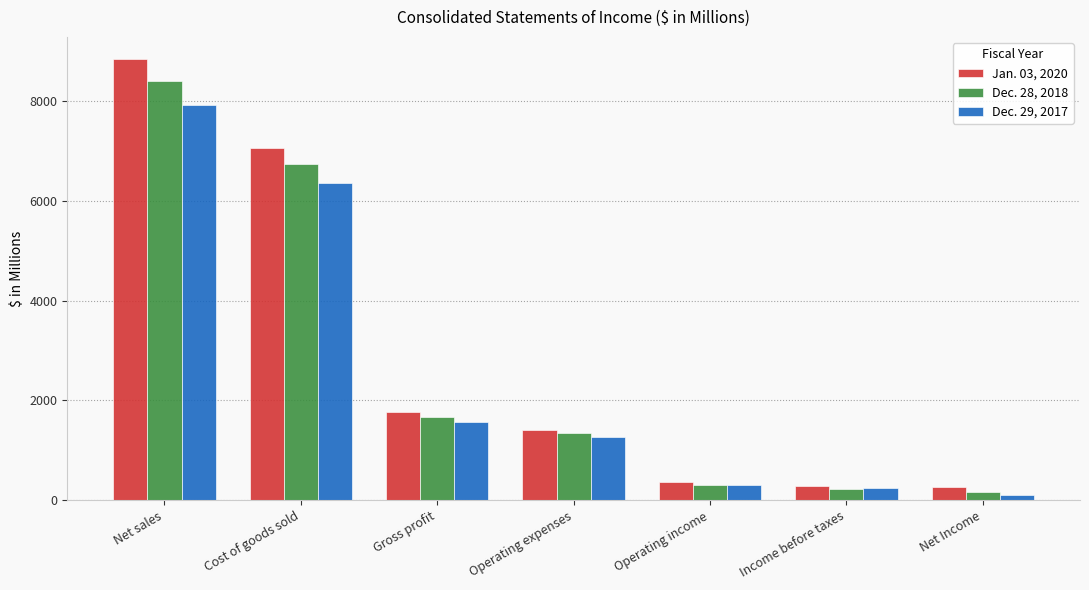

What is the maximum value shown in the chart?

8845.6